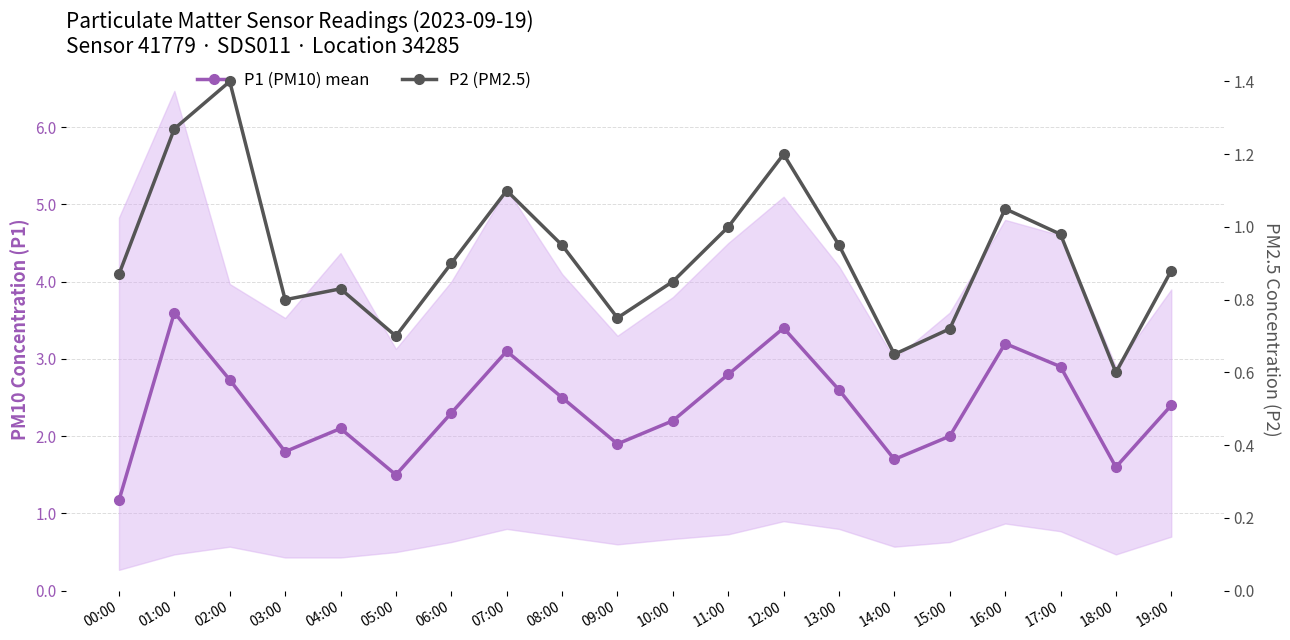

What is the approximate value of P1 (PM10) mean at 08:00?

2.5